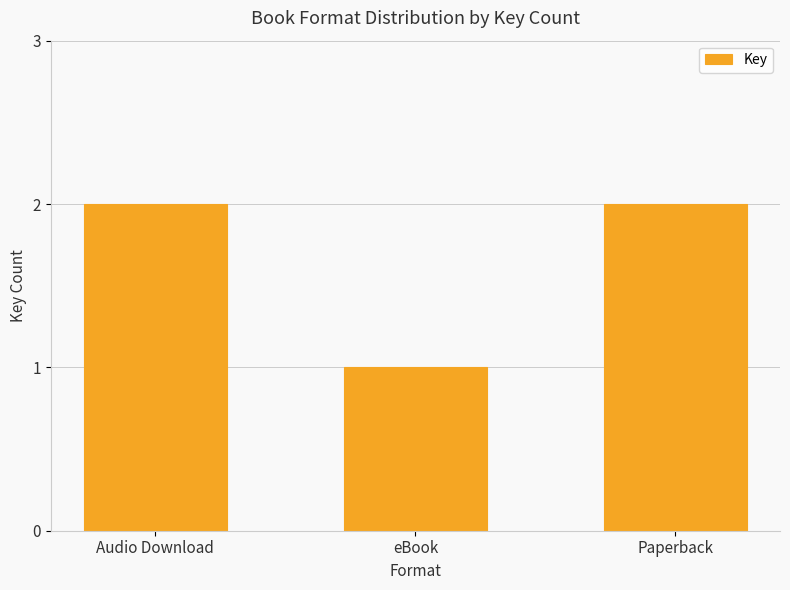

What is the ratio of the value at Audio Download to the value at eBook?

2.0